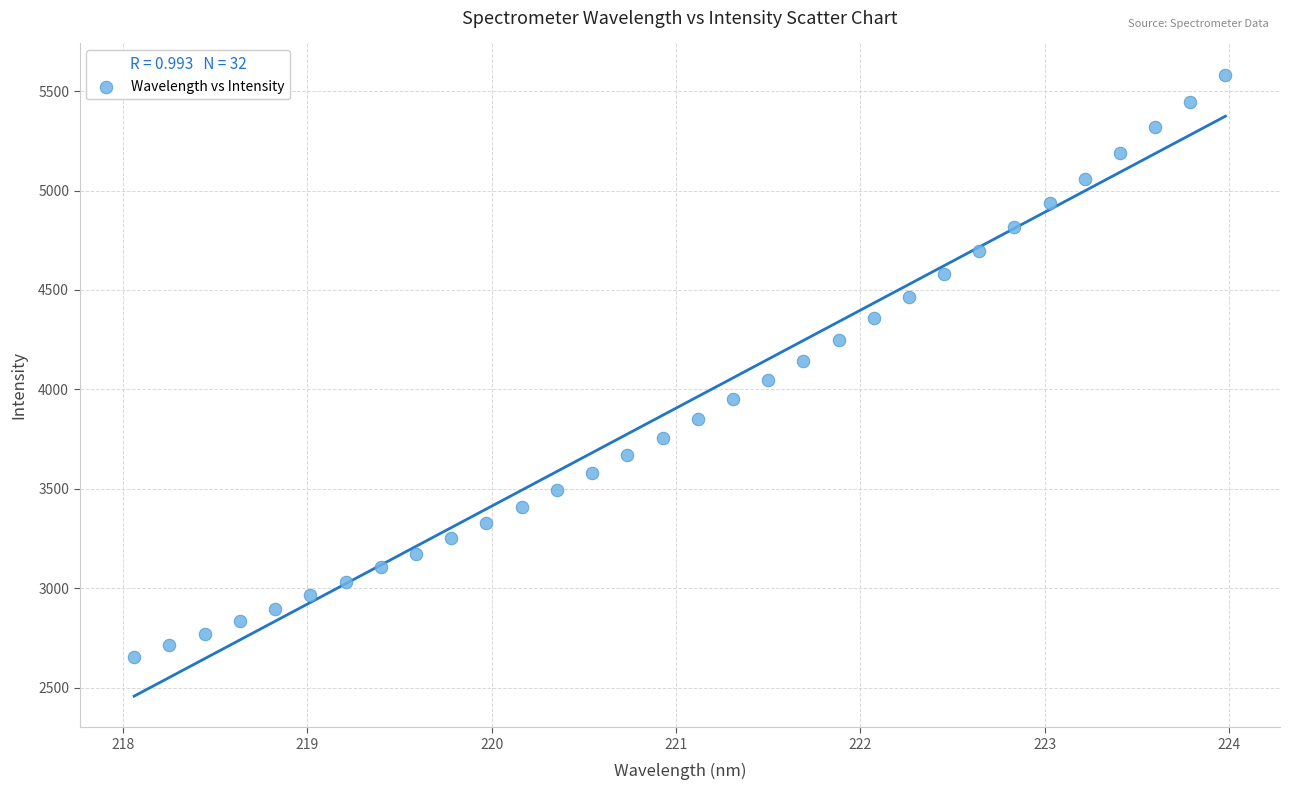

What is the range of X values (max minus min)?

5.9